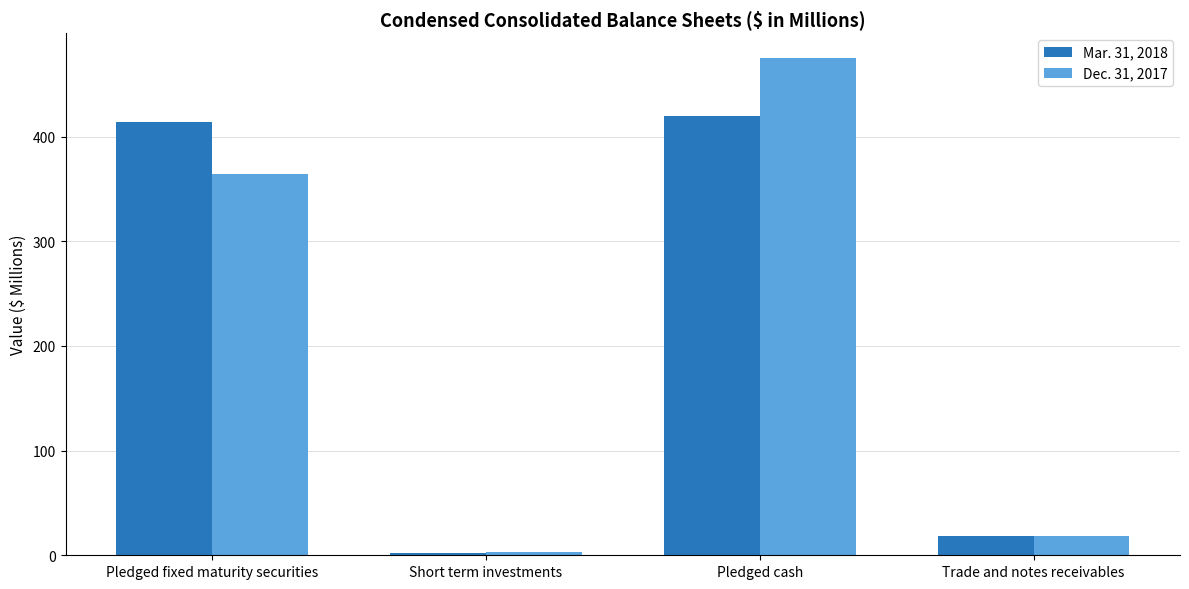

What is the average value of the Dec. 31, 2017 series?

215